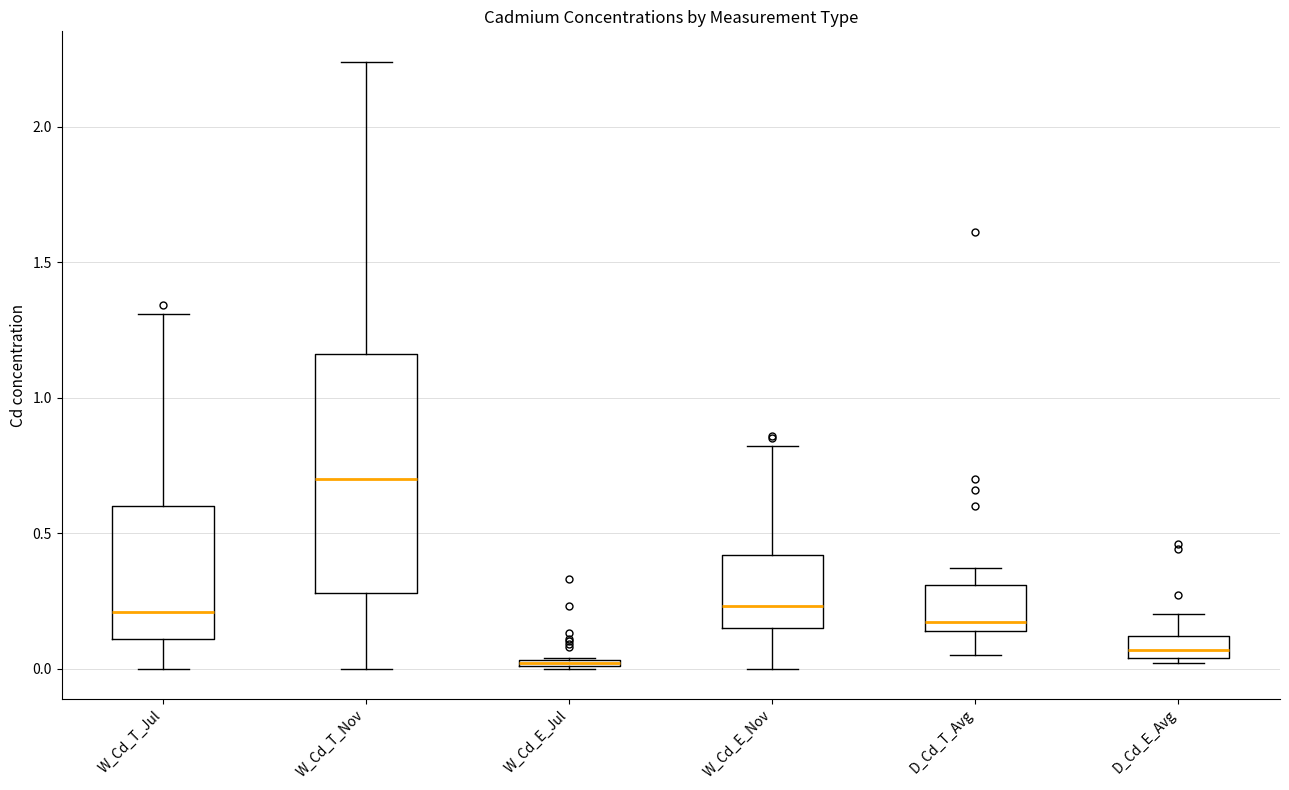

Which box is the tallest, from its lower edge to its upper edge?

W_Cd_T_Nov